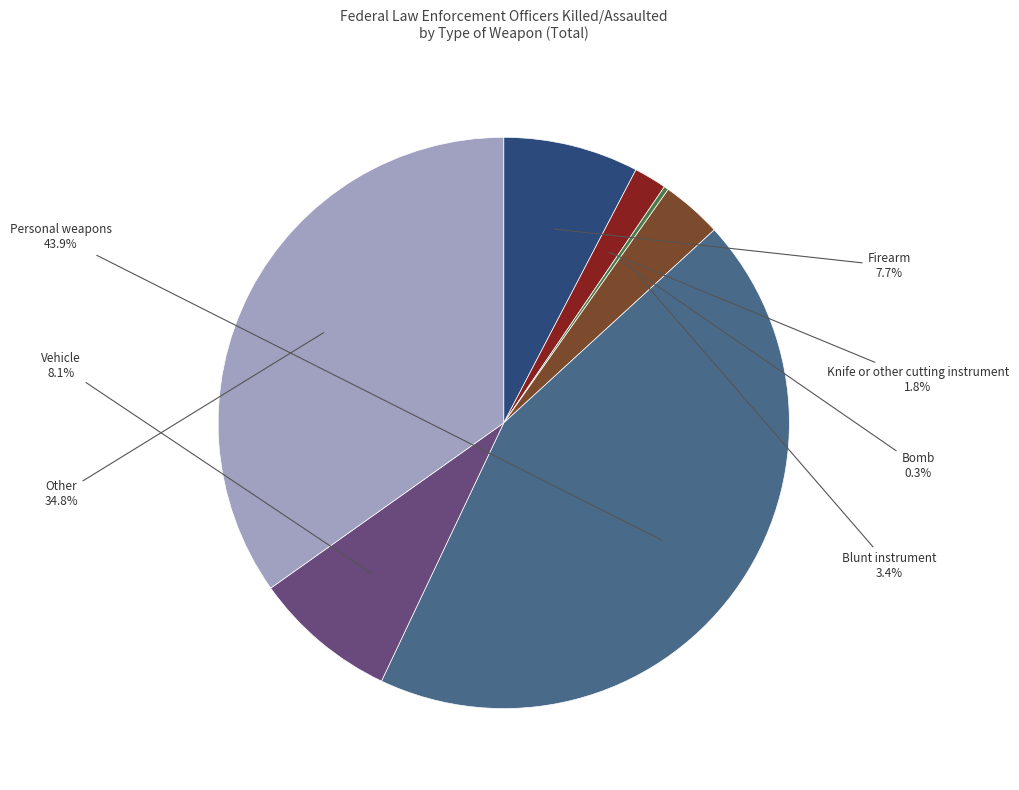

Is there any slice that represents more than half of the pie?

No